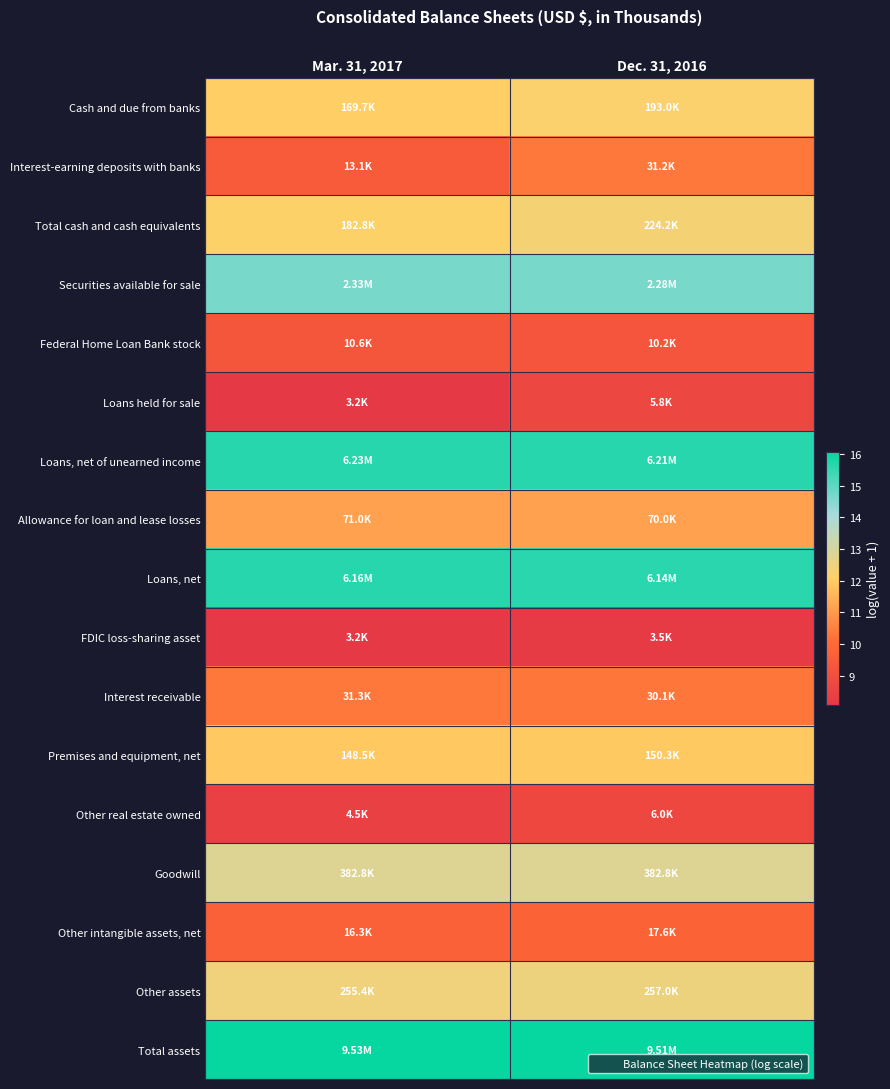

At Mar. 31, 2017, list the series in order from smallest to largest.

FDIC loss-sharing asset, Loans held for sale, Other real estate owned, Federal Home Loan Bank stock, Interest-earning deposits with banks, Other intangible assets, net, Interest receivable, Allowance for loan and lease losses, Premises and equipment, net, Cash and due from banks, Total cash and cash equivalents, Other assets, Goodwill, Securities available for sale, Loans, net, Loans, net of unearned income, Total assets